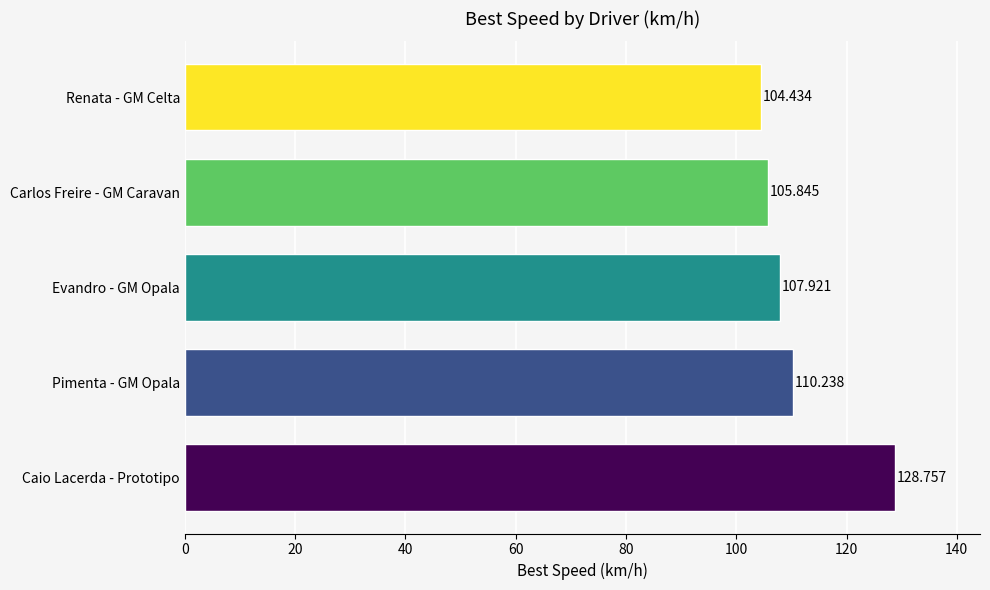

Count the number of data series in this chart.

1